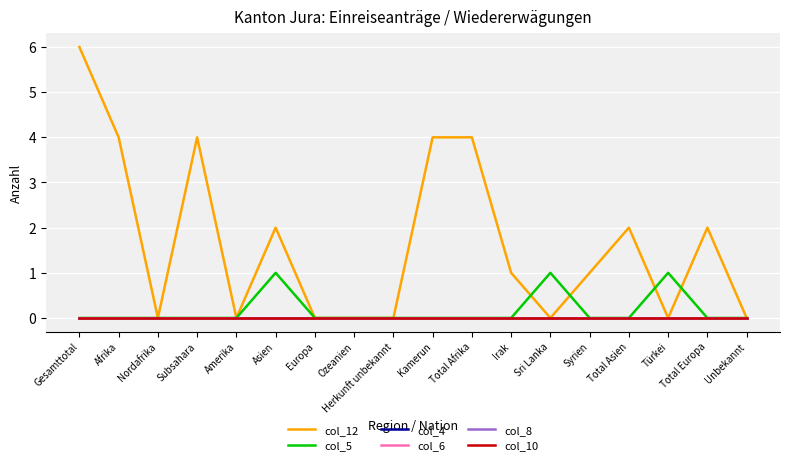

Reading left to right, list all the values displayed in this chart.

col_12: 6	4	0	4	0	2	0	0	0	4	4	1	0	1	2	0	2	0
col_5: 0	0	0	0	0	1	0	0	0	0	0	0	1	0	0	1	0	0
col_4: 0	0	0	0	0	0	0	0	0	0	0	0	0	0	0	0	0	0
col_6: 0	0	0	0	0	0	0	0	0	0	0	0	0	0	0	0	0	0
col_8: 0	0	0	0	0	0	0	0	0	0	0	0	0	0	0	0	0	0
col_10: 0	0	0	0	0	0	0	0	0	0	0	0	0	0	0	0	0	0